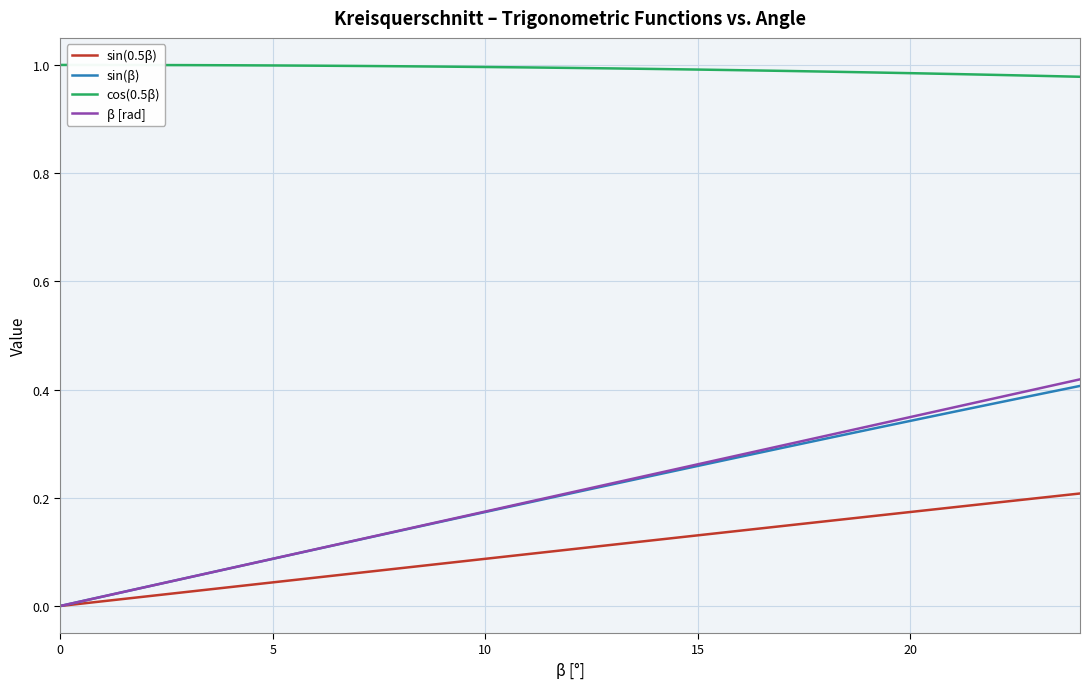

How many lines are shown in the chart?

4